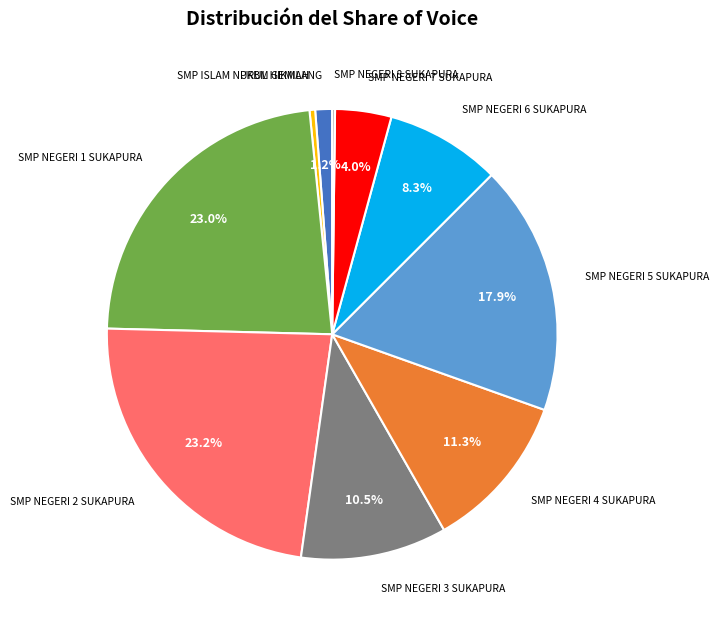

Is there any slice that represents more than half of the pie?

No